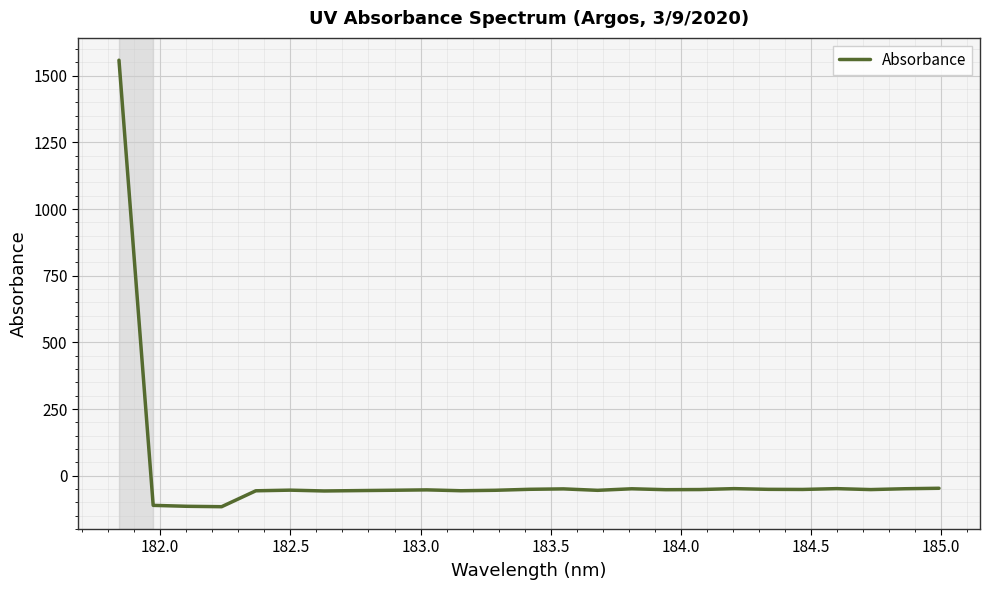

What is the difference between the maximum and minimum values?

1675.0